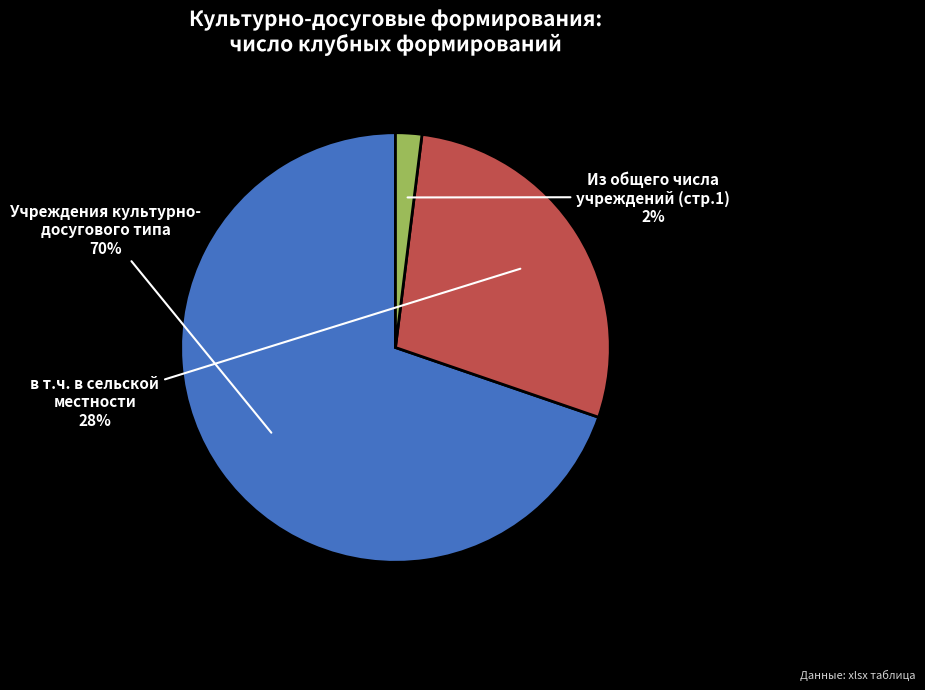

Is there any slice that represents more than half of the pie?

Yes